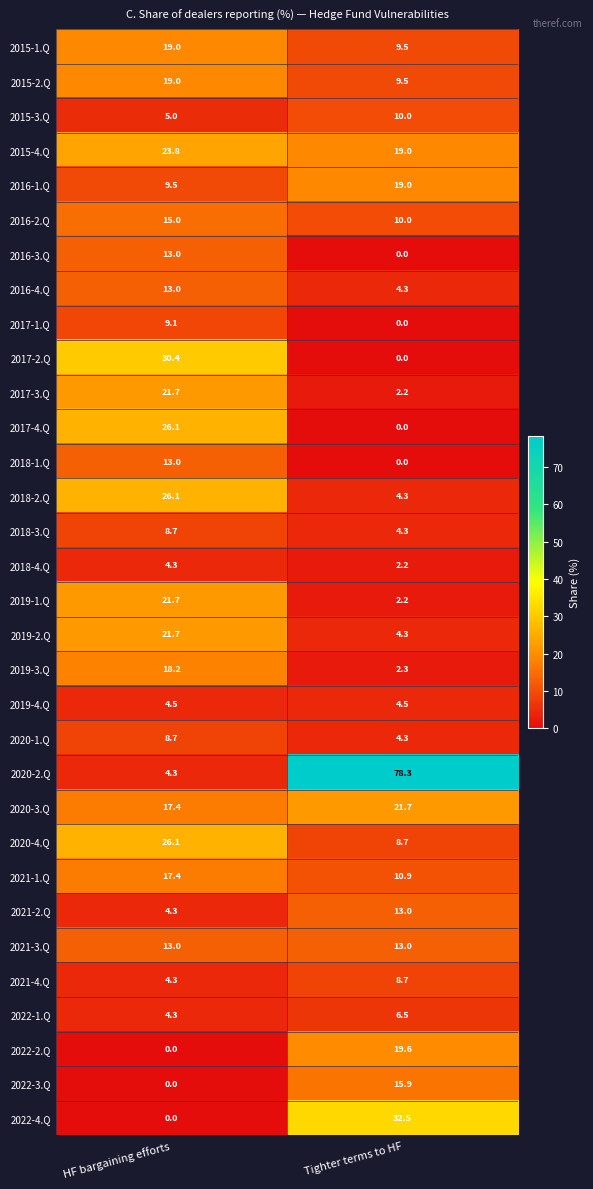

Rank the categories by 2021-2.Q value from lowest to highest.

HF bargaining efforts, Tighter terms to HF